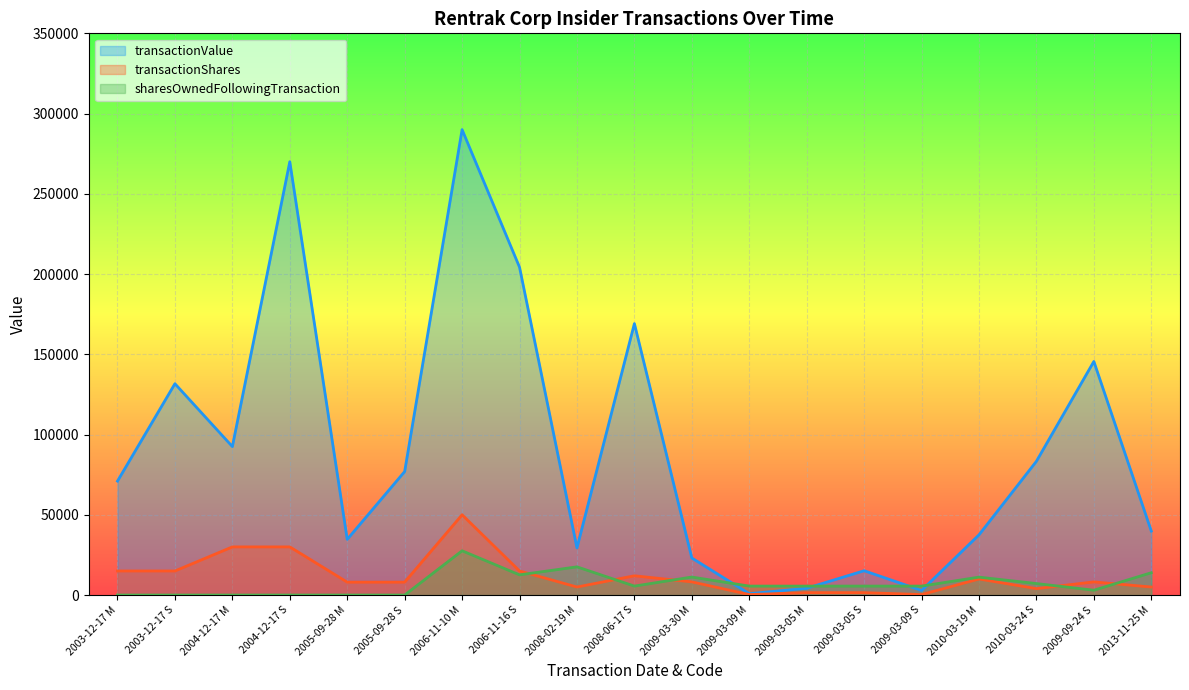

At which label is transactionShares closest to 25150?

2004-12-17 M